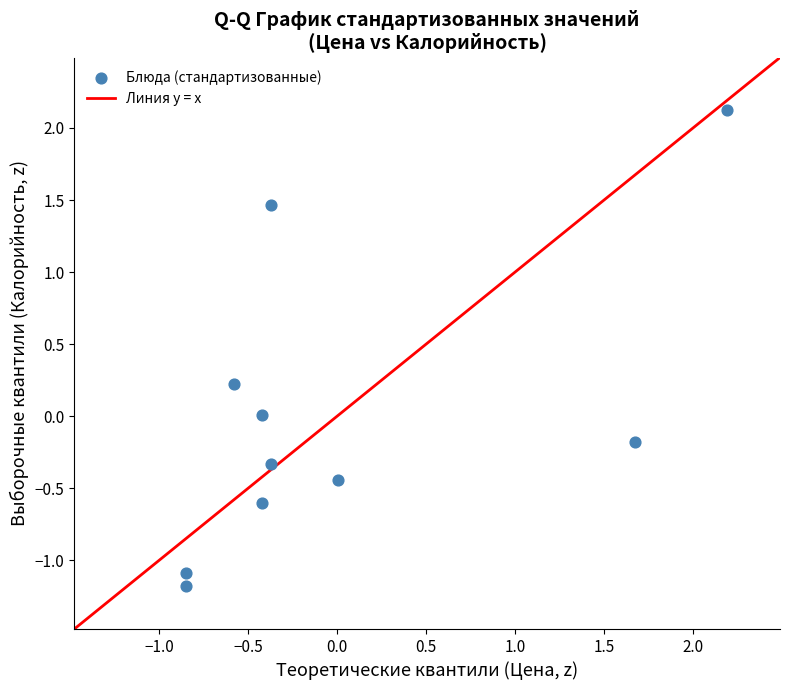

What is the range of Y values (max minus min)?

3.3